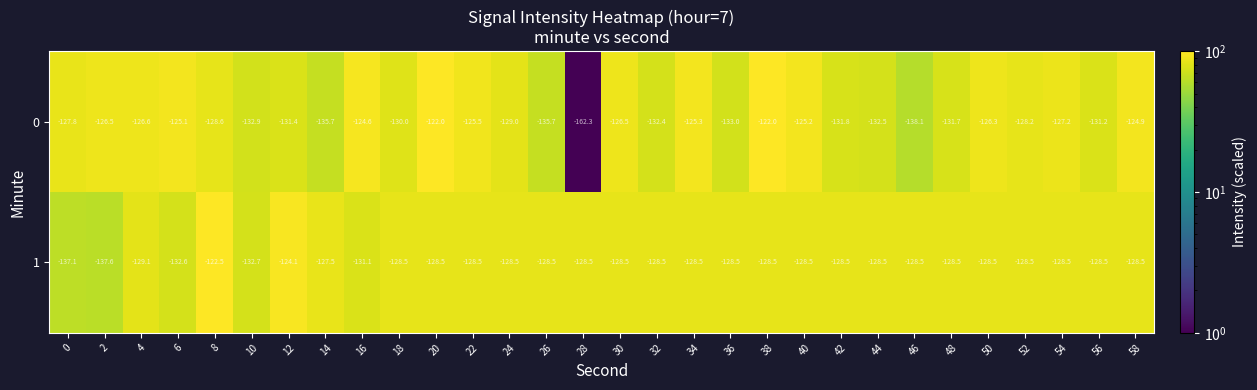

What is the difference between the highest and lowest values at 20?

6.5